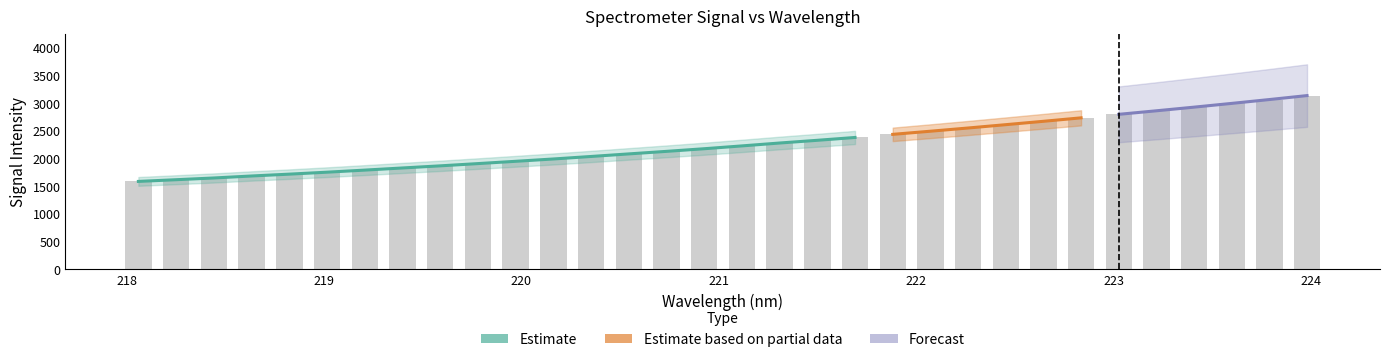

Where does the data first go above 2227?

221.1174